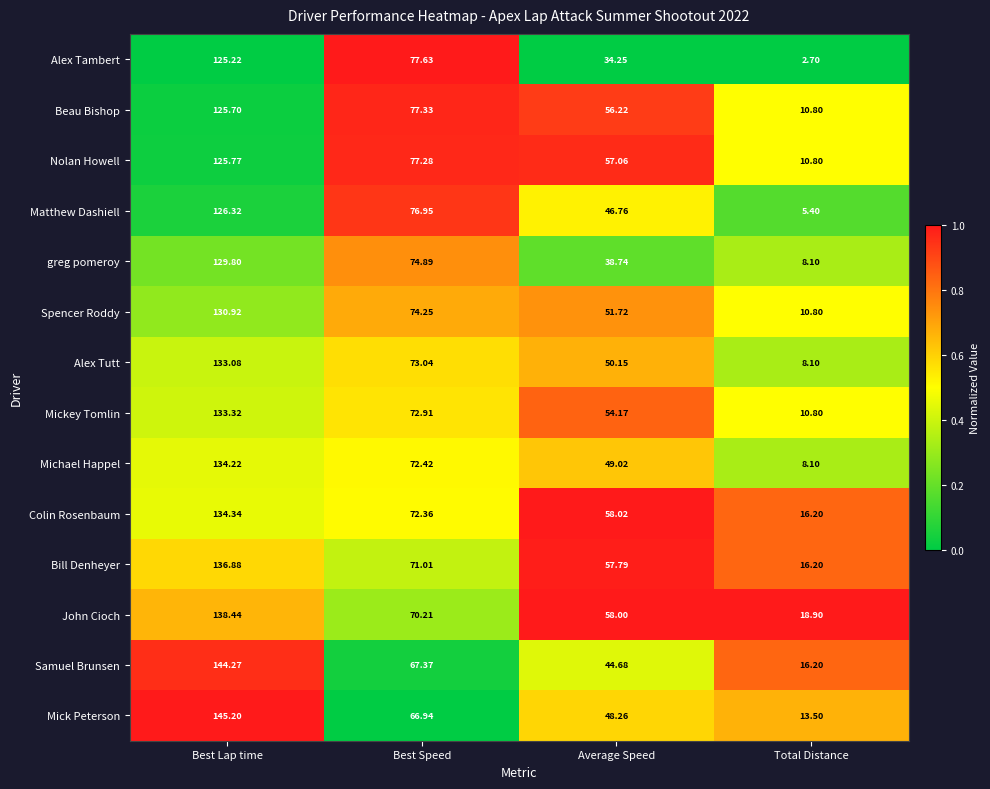

At which label does Nolan Howell first exceed 77?

Best Lap time